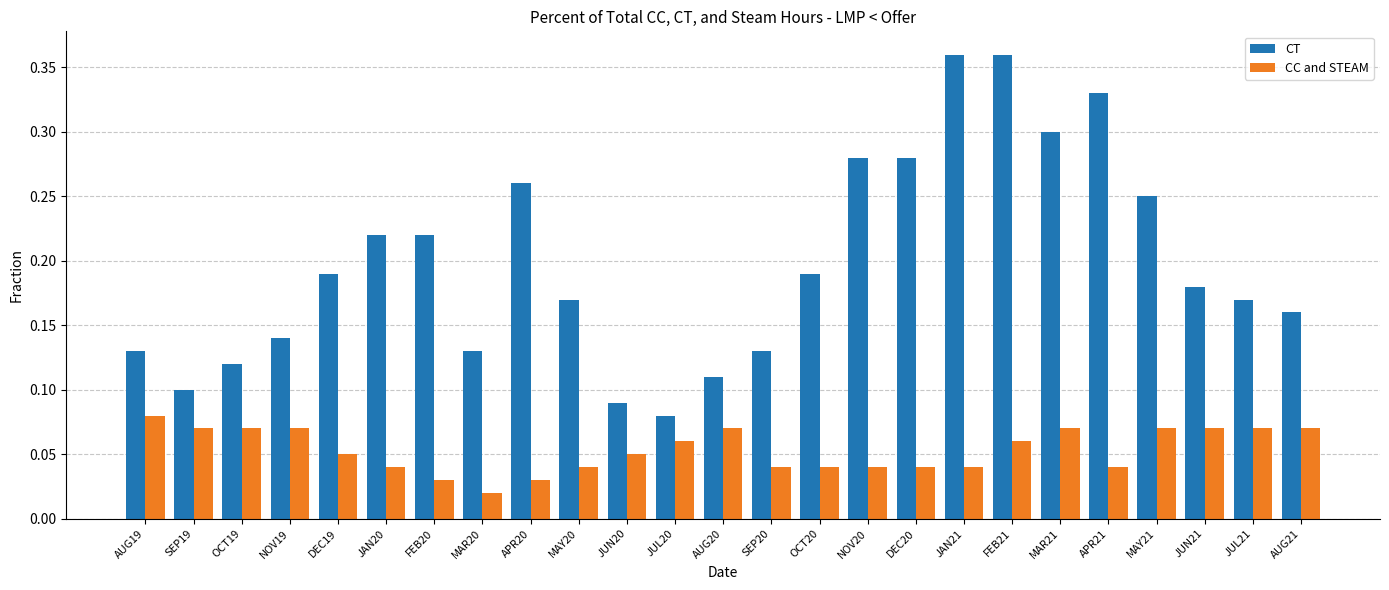

List the series in order of their overall mean, highest first.

CT, CC and STEAM